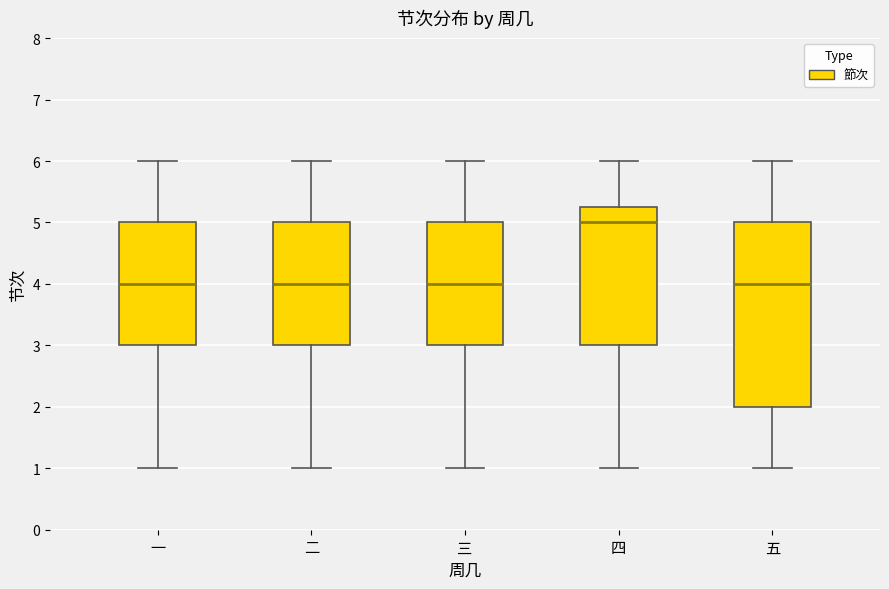

Reading left to right, transcribe this box plot: for each box, give where its median line is, the range the box spans, and where its two whiskers end, as read against the y-axis. The values are not printed on the chart, so give them approximately, as read against the axis.

一: median 4.0, box 3.0 to 5.0, whiskers 1.0 to 6.0
二: median 4.0, box 3.0 to 5.0, whiskers 1.0 to 6.0
三: median 4.0, box 3.0 to 5.0, whiskers 1.0 to 6.0
四: median 5.0, box 3.0 to 5.3, whiskers 1.0 to 6.0
五: median 4.0, box 2.0 to 5.0, whiskers 1.0 to 6.0